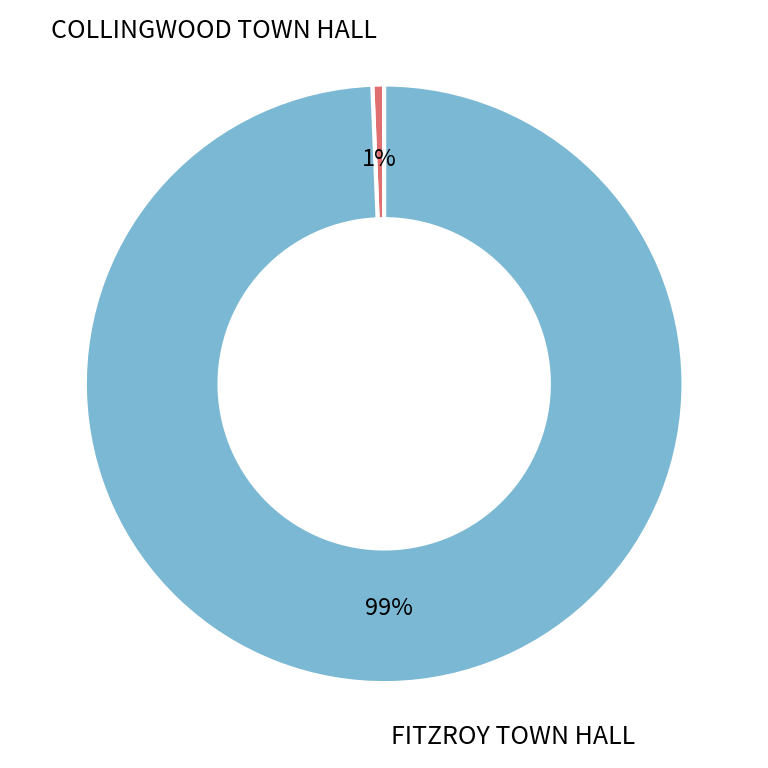

What is the largest slice in the pie chart?

FITZROY TOWN HALL